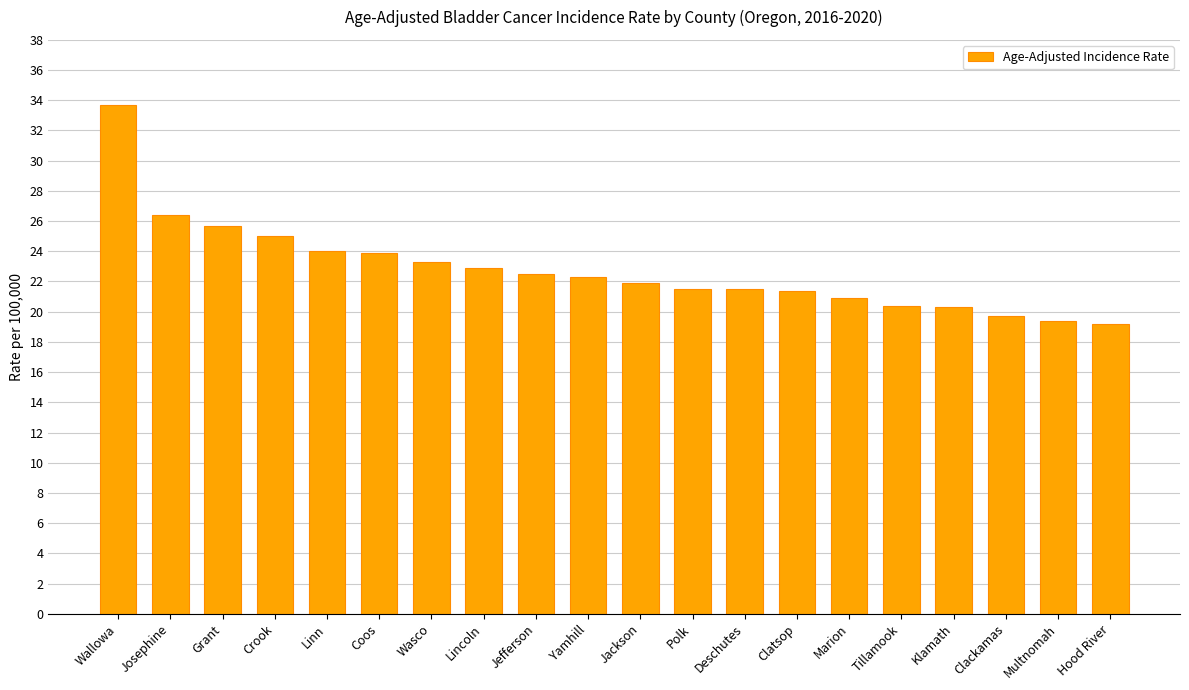

What is the difference between the maximum and minimum values?

14.5